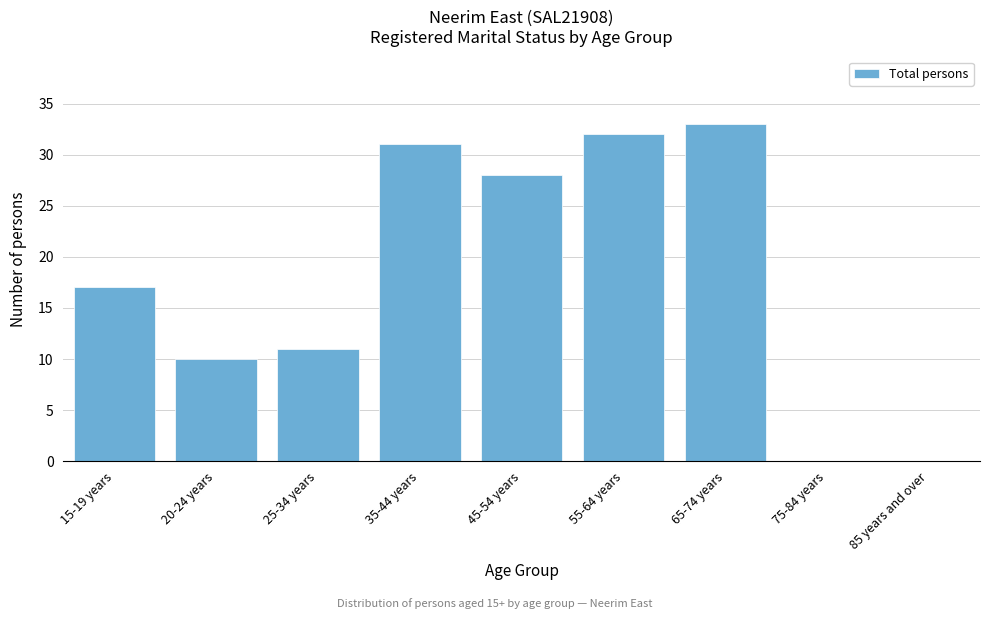

Reading right to left, transcribe all the data shown in this chart.

85 years and over=0	75-84 years=0	65-74 years=33	55-64 years=32	45-54 years=28	35-44 years=31	25-34 years=11	20-24 years=10	15-19 years=17